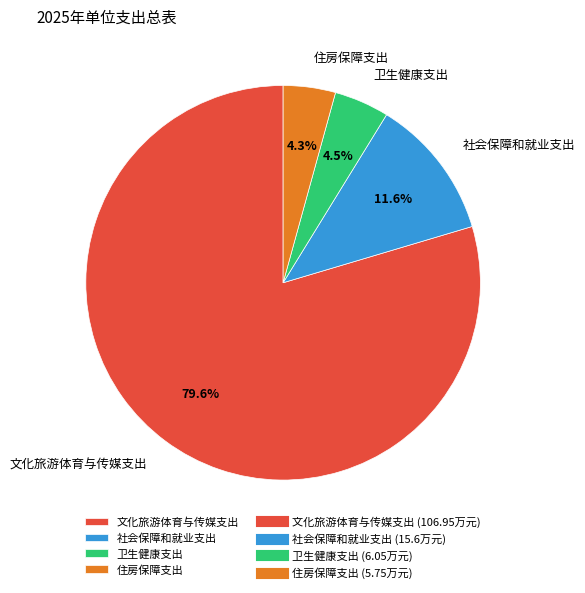

Does any single category account for the majority?

Yes